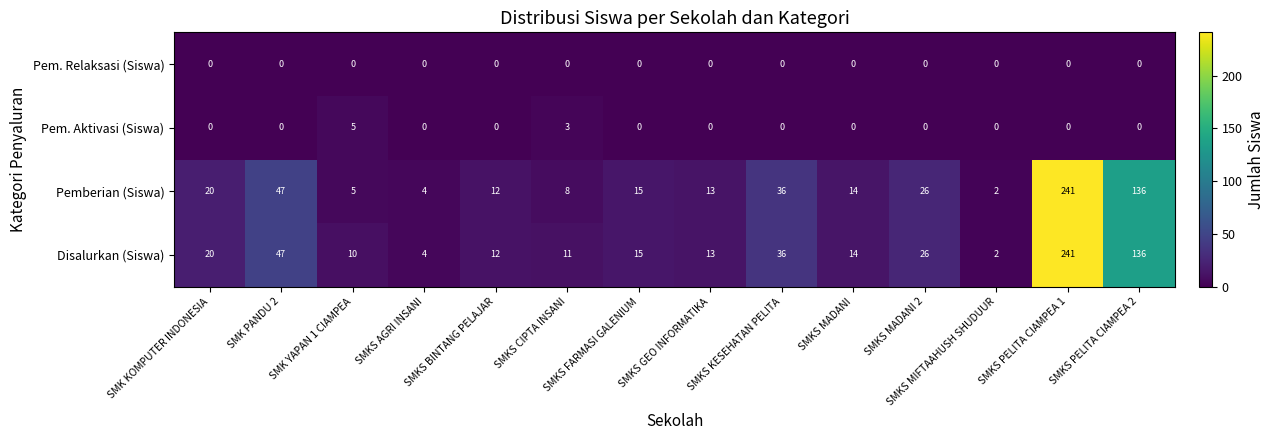

List the labels in order of Disalurkan (Siswa) value, smallest first.

SMKS MIFTAAHUSH SHUDUUR, SMKS AGRI INSANI, SMK YAPAN 1 CIAMPEA, SMKS CIPTA INSANI, SMKS BINTANG PELAJAR, SMKS GEO INFORMATIKA, SMKS MADANI, SMKS FARMASI GALENIUM, SMK KOMPUTER INDONESIA, SMKS MADANI 2, SMKS KESEHATAN PELITA, SMK PANDU 2, SMKS PELITA CIAMPEA 2, SMKS PELITA CIAMPEA 1